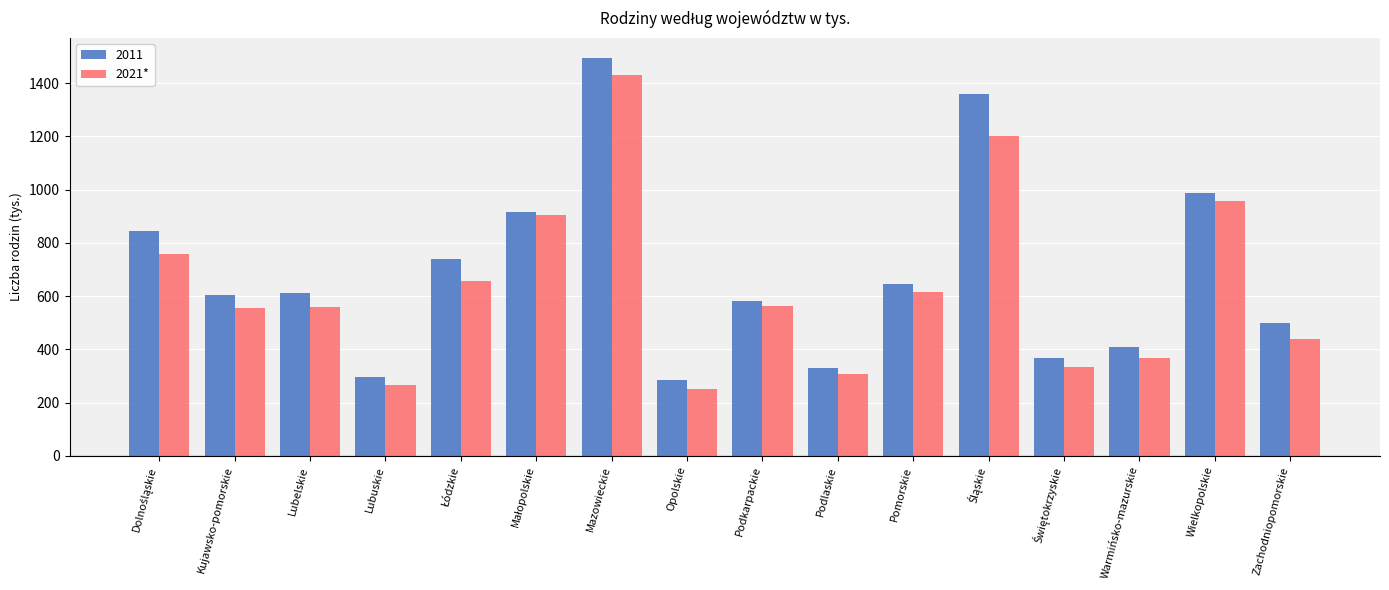

What is the sum of the 2021* values at Zachodniopomorskie and Mazowieckie?

1868.8